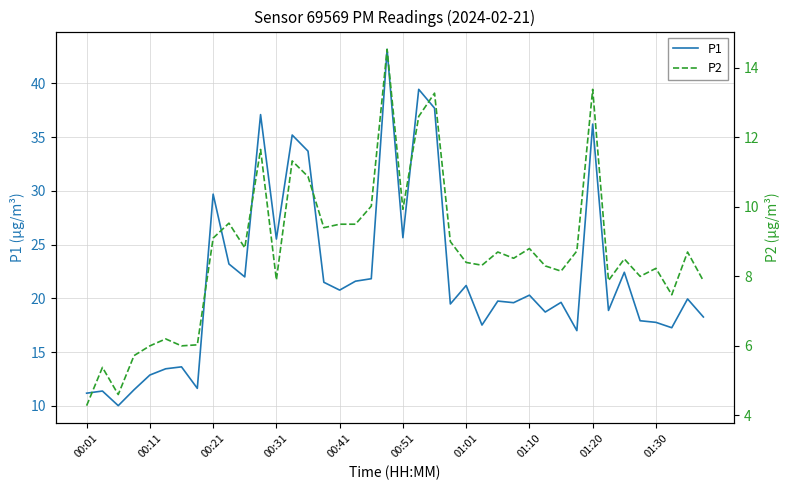

Is it true that P2 equals 9.5 at 17?

True